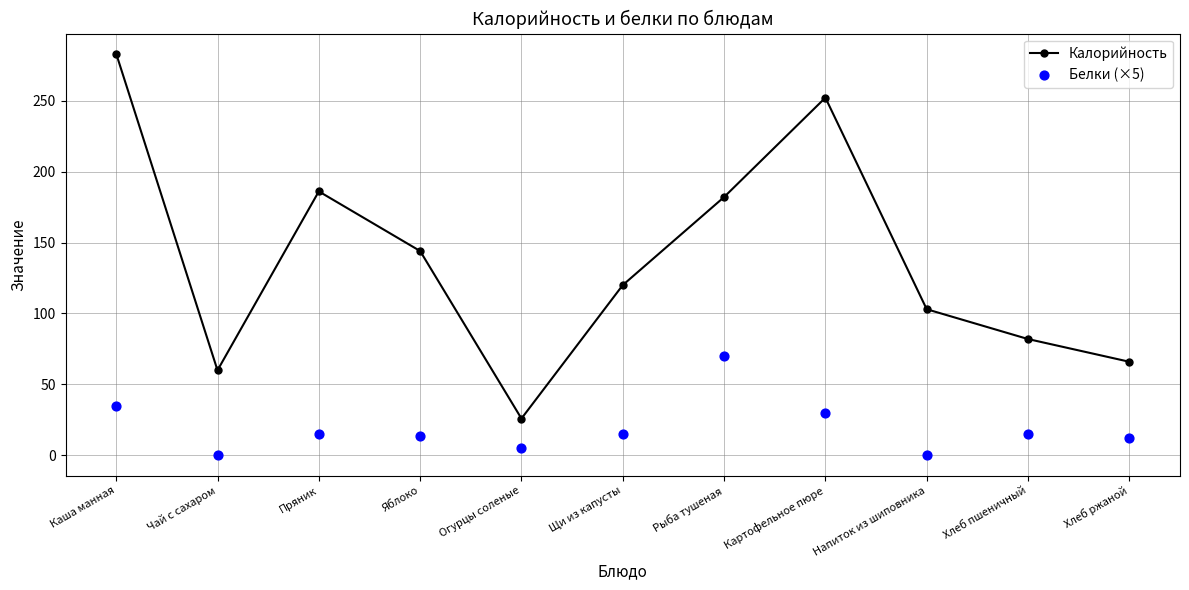

Which series has the widest spread of Y values?

Калорийность